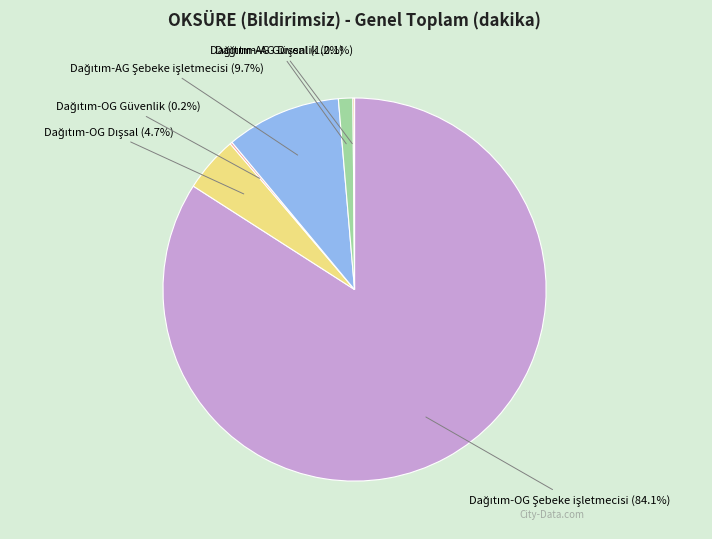

Does any single category account for the majority?

Yes